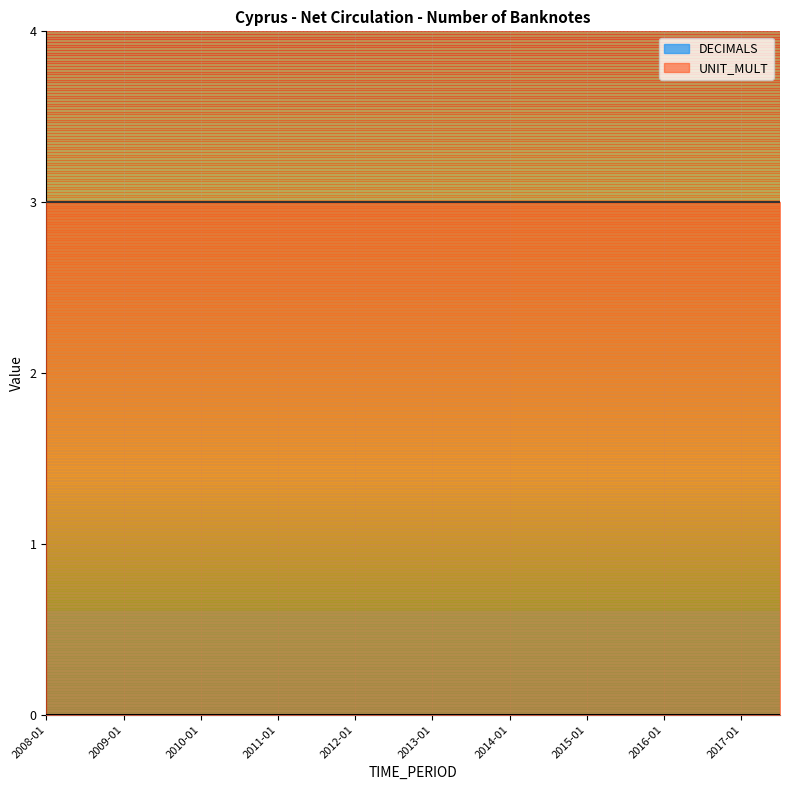

Reading left to right, extract all data points from this chart.

DECIMALS: 0	0	0	0	0	0	0	0	0	0	0	0	0	0	0	0	0	0	0	0
UNIT_MULT: 3	3	3	3	3	3	3	3	3	3	3	3	3	3	3	3	3	3	3	3